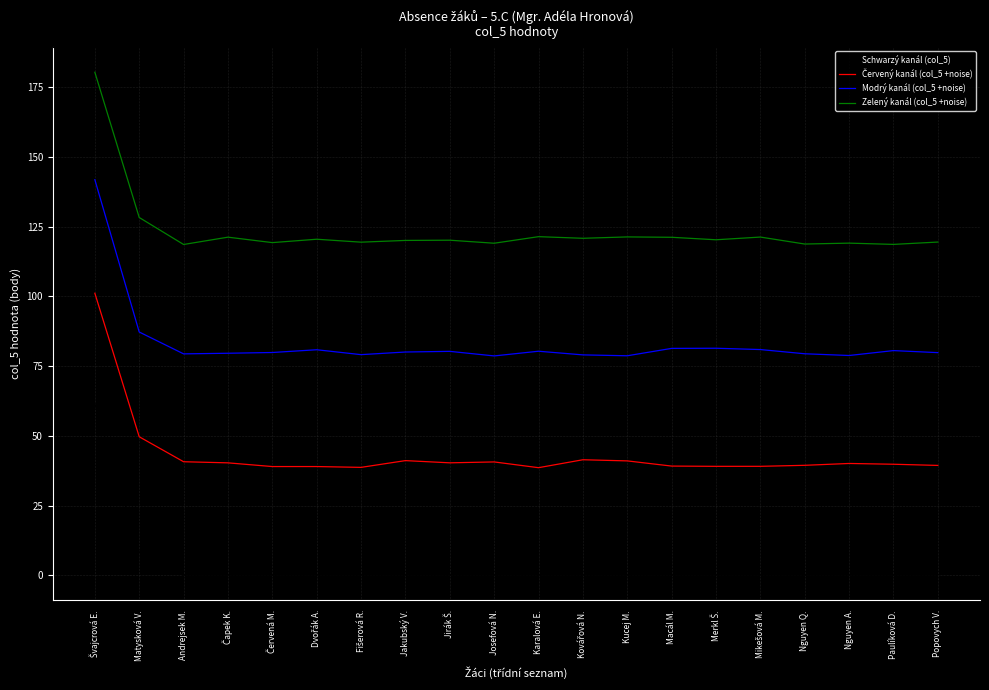

True or false: Modrý kanál (col_5 +noise) has a value of 80.3 at Karalová E..

True